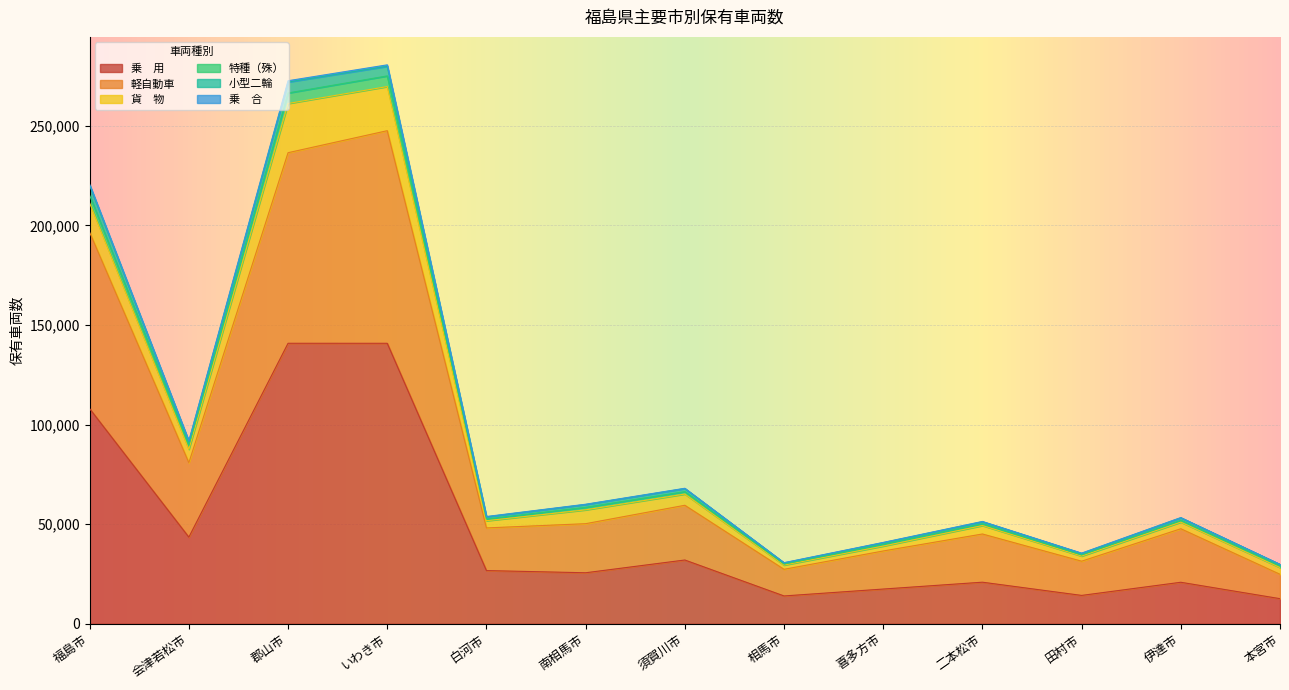

What is the minimum value shown in the chart?

12602